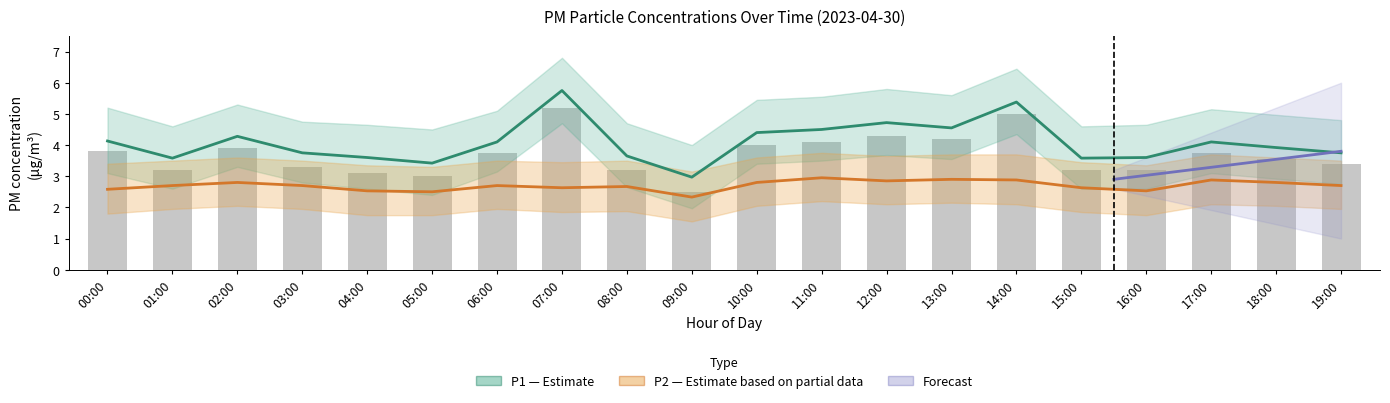

Reading left to right, extract all data points from this chart.

P1: 00:00=4.1	01:00=3.6	02:00=4.3	03:00=3.8	04:00=3.6	05:00=3.4	06:00=4.1	07:00=5.8	08:00=3.6	09:00=3.0	10:00=4.4	11:00=4.5	12:00=4.7	13:00=4.5	14:00=5.4	15:00=3.6	16:00=3.6	17:00=4.1	18:00=3.9	19:00=3.8
P2: 00:00=2.6	01:00=2.7	02:00=2.8	03:00=2.7	04:00=2.5	05:00=2.5	06:00=2.7	07:00=2.6	08:00=2.7	09:00=2.3	10:00=2.8	11:00=3.0	12:00=2.9	13:00=2.9	14:00=2.9	15:00=2.6	16:00=2.5	17:00=2.9	18:00=2.8	19:00=2.7